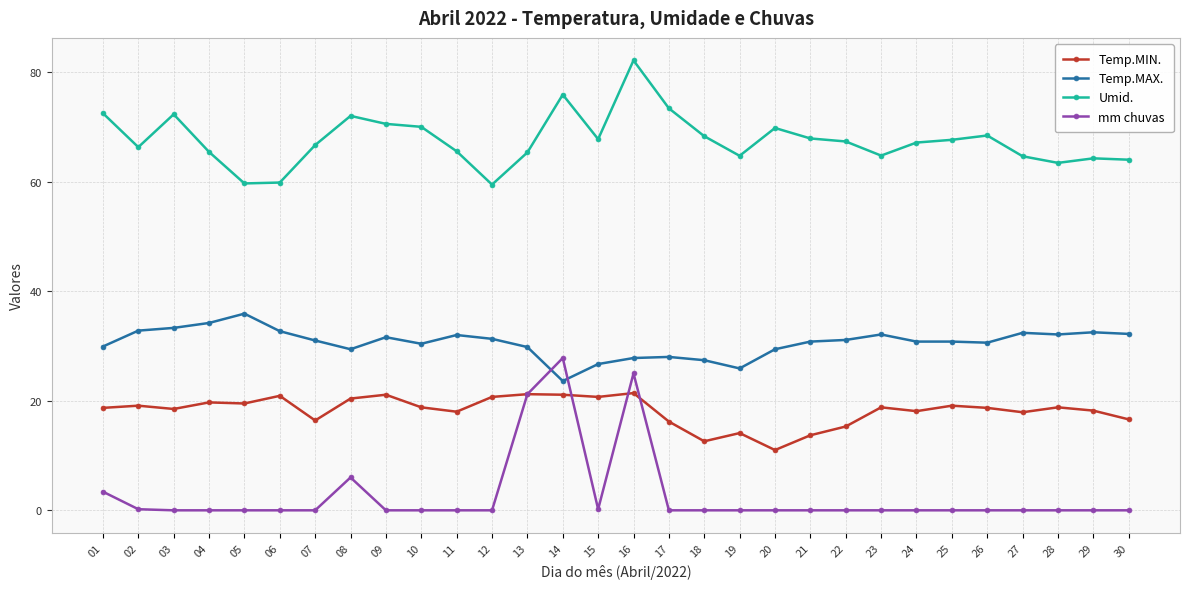

Rank the series by their average value, from highest to lowest.

Umid., Temp.MAX., Temp.MIN., mm chuvas